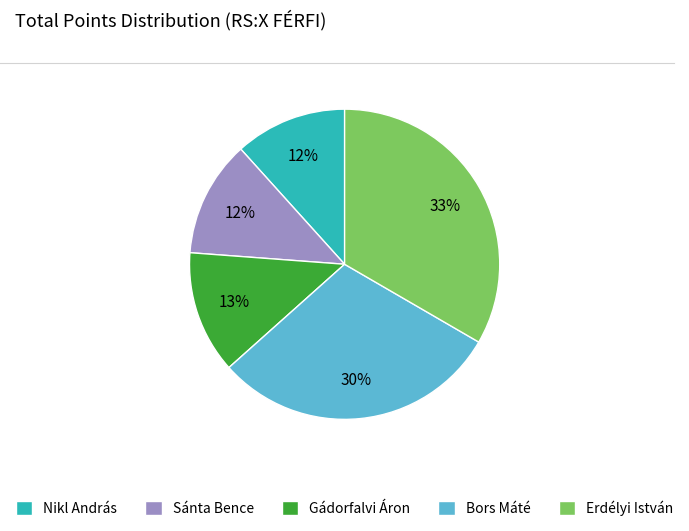

To the nearest percent, what percentage of the pie is Sánta Bence?

12%